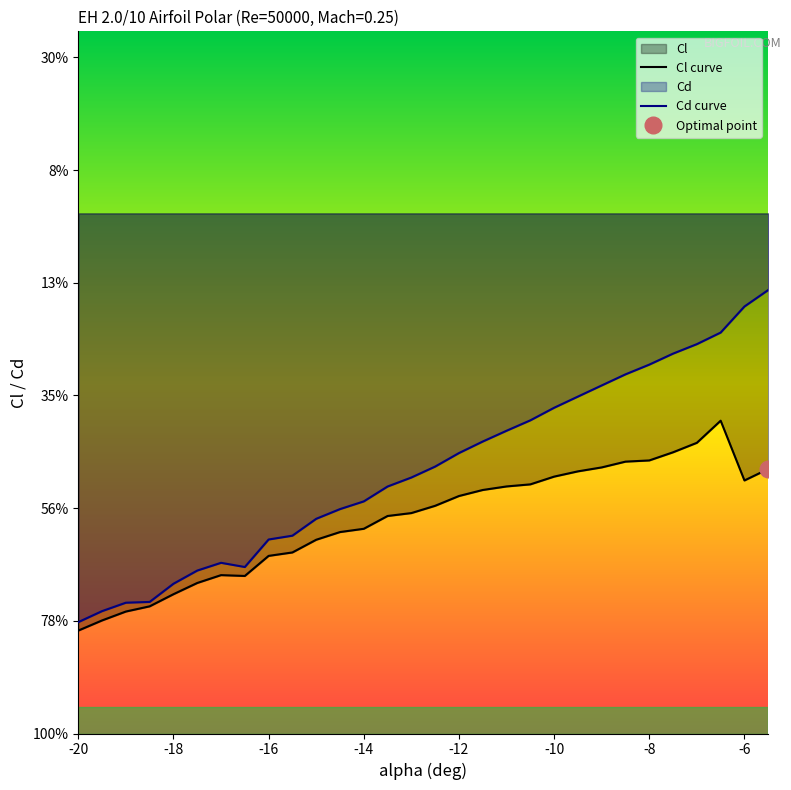

Where is Cl nearest to the value 0?

-6.5